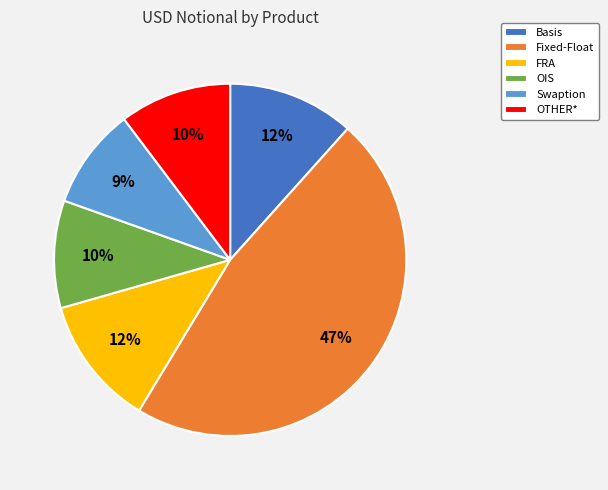

What is the smallest slice in the pie chart?

Swaption